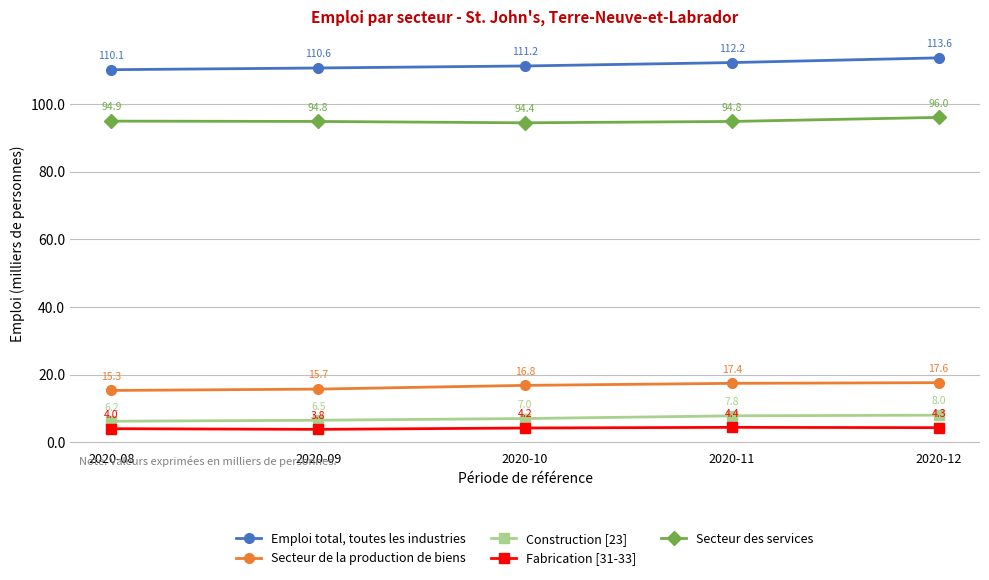

Which series has the largest range (max minus min)?

Emploi total, toutes les industries